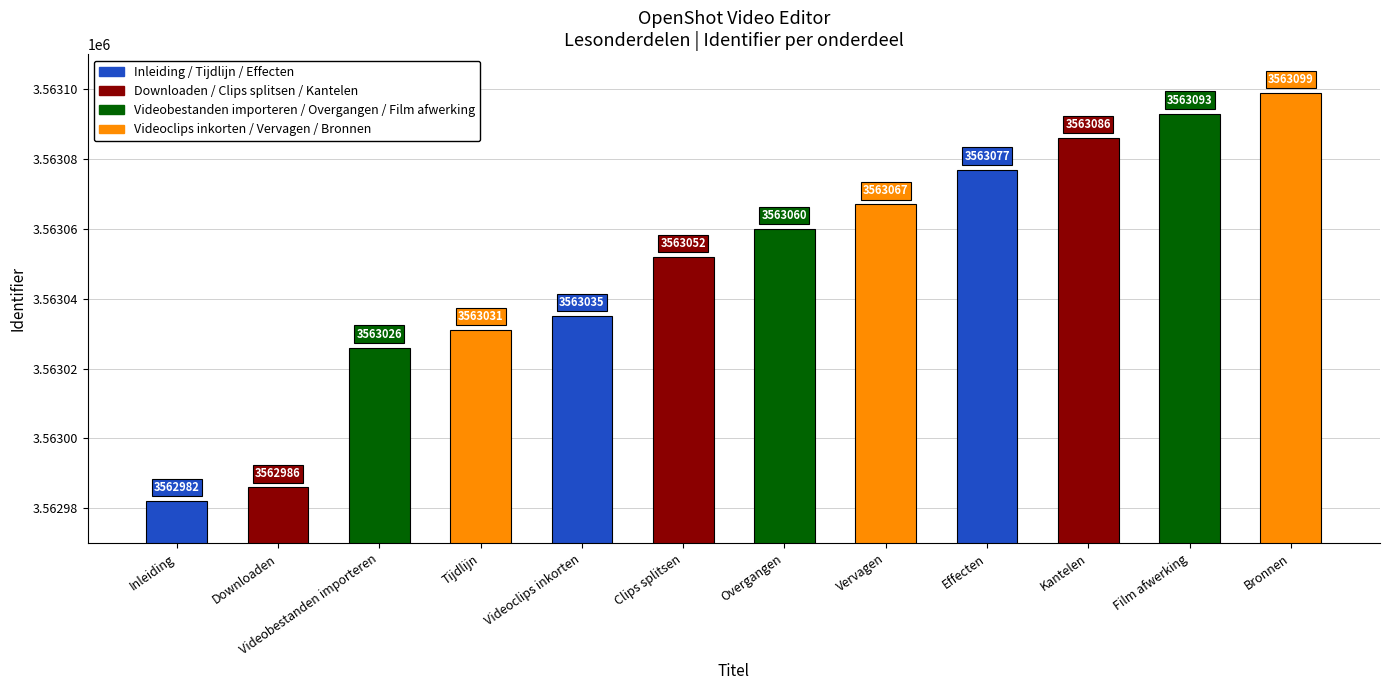

Are the bars horizontal?

No